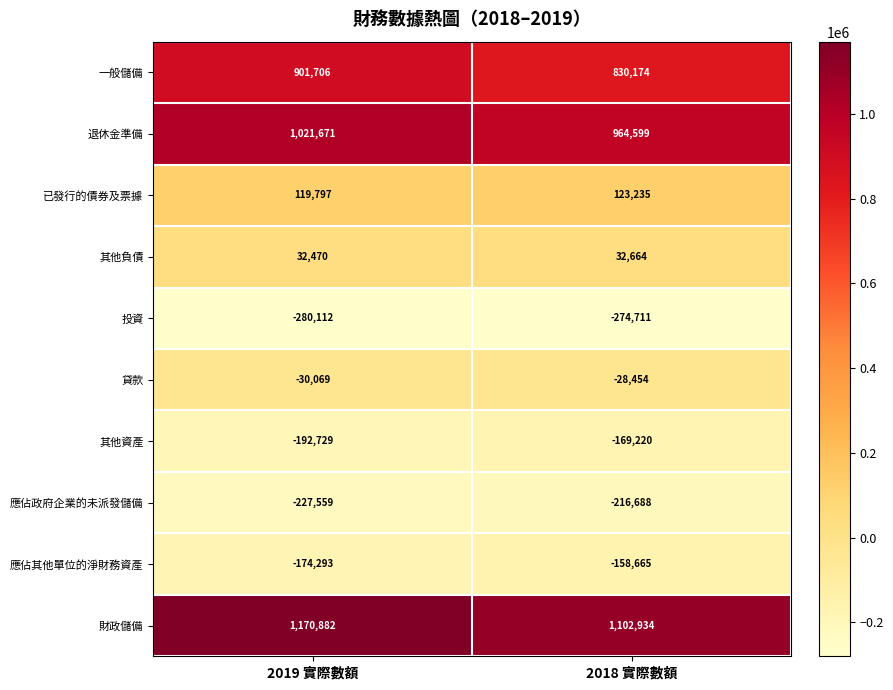

Reading left to right, what are all the values shown in this chart?

一般儲備: 901706	830174
退休金準備: 1021671	964599
已發行的債券及票據: 119797	123235
其他負債: 32470	32664
投資: -280112	-274711
貸款: -30069	-28454
其他資產: -192729	-169220
應佔政府企業的未派發儲備: -227559	-216688
應佔其他單位的淨財務資產: -174293	-158665
財政儲備: 1170882	1102934